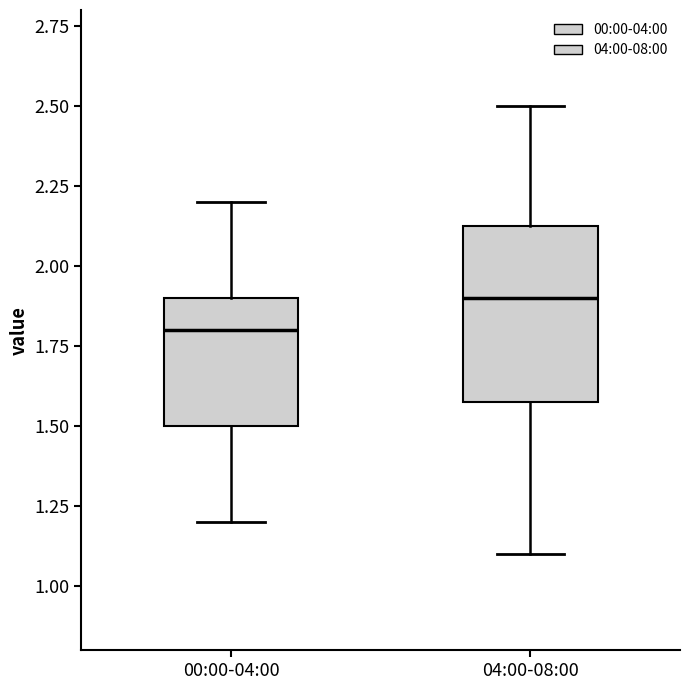

Reading left to right, transcribe this box plot: for each box, give where its median line is, the range the box spans, and where its two whiskers end, as read against the y-axis. The values are not printed on the chart, so give them approximately, as read against the axis.

00:00-04:00: median 1.80, box 1.50 to 1.90, whiskers 1.20 to 2.20
04:00-08:00: median 1.90, box 1.60 to 2.15, whiskers 1.10 to 2.50